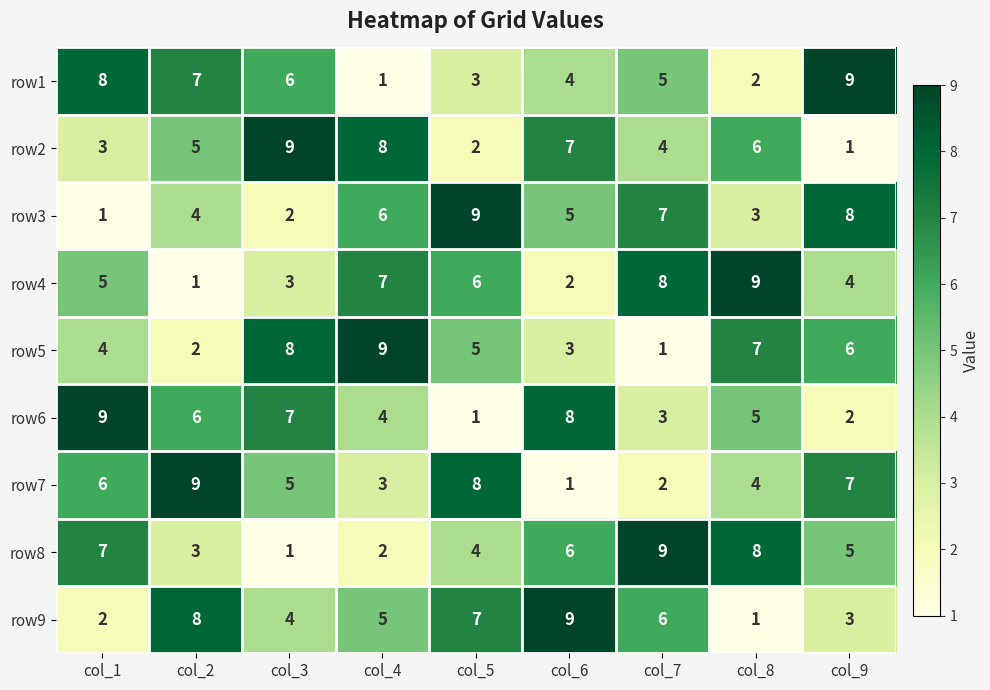

Which series changed the most between col_3 and col_9?

row2